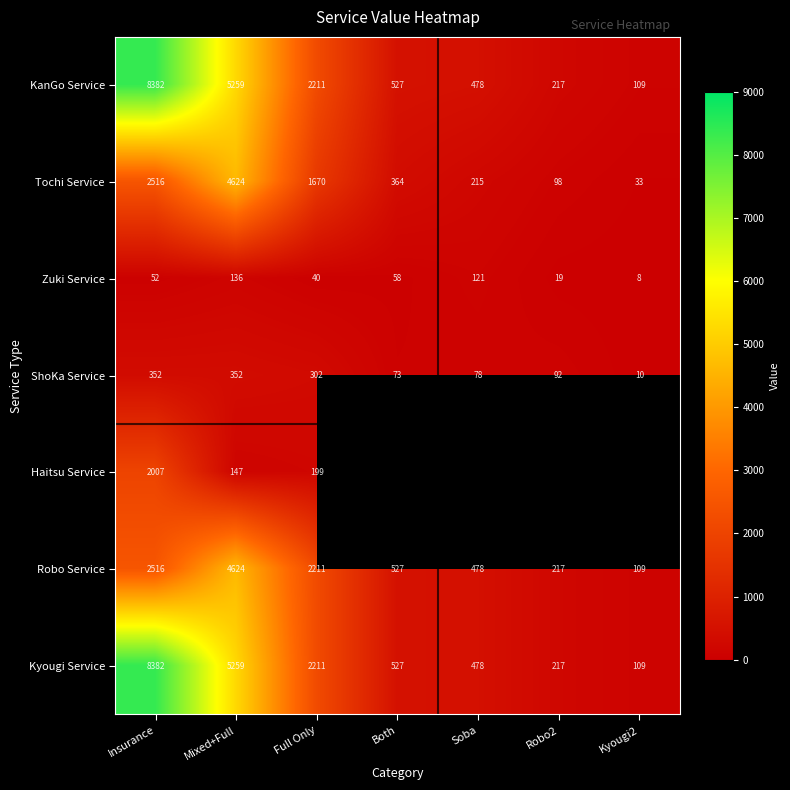

How many categories are shown in the chart?

7